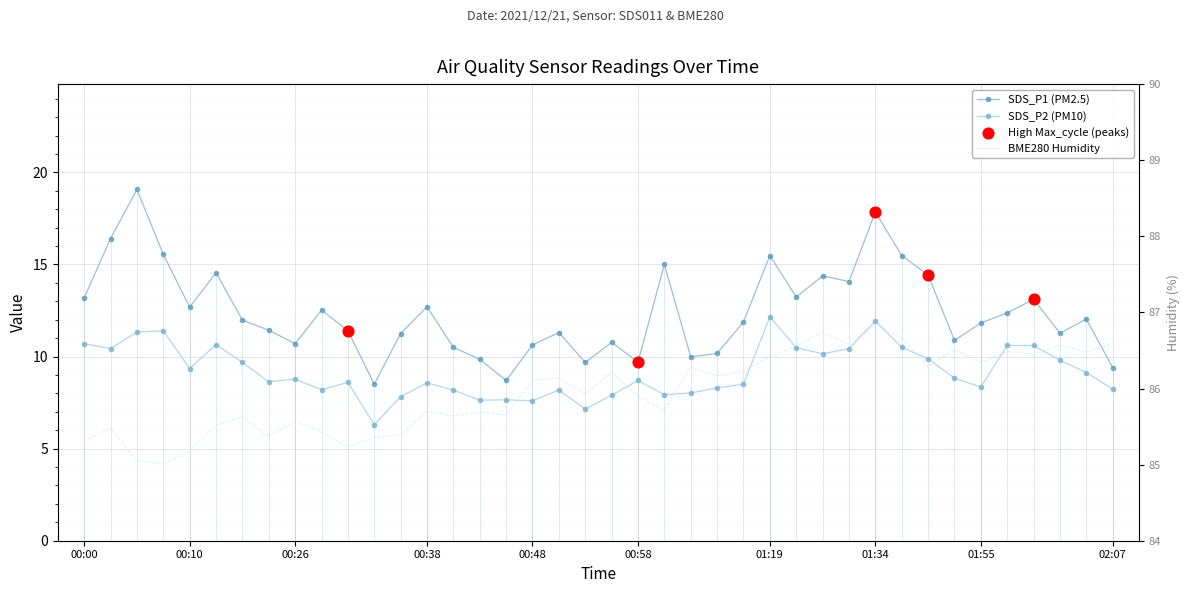

Which series reaches the maximum Y coordinate?

BME280_humidity